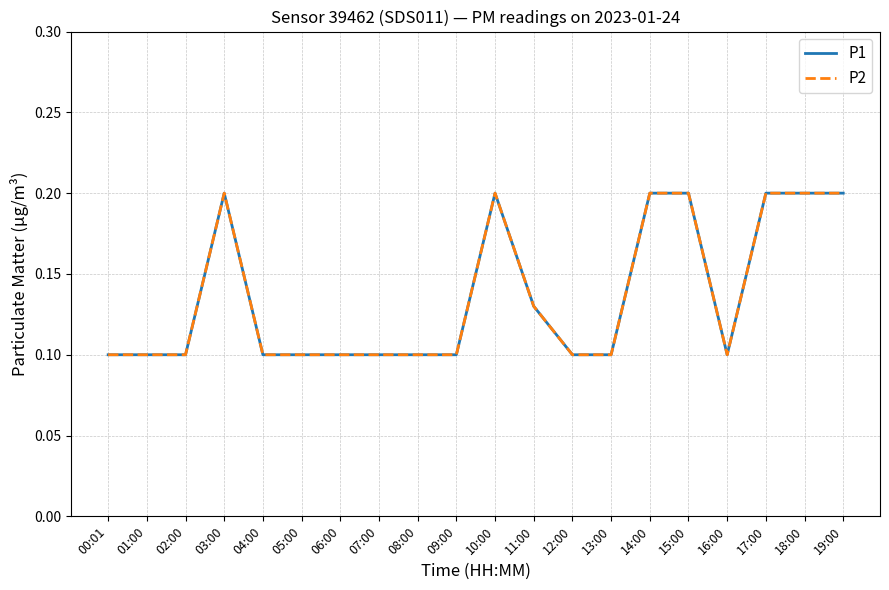

True or false: P1 has more than 2 points higher than both neighbors.

False